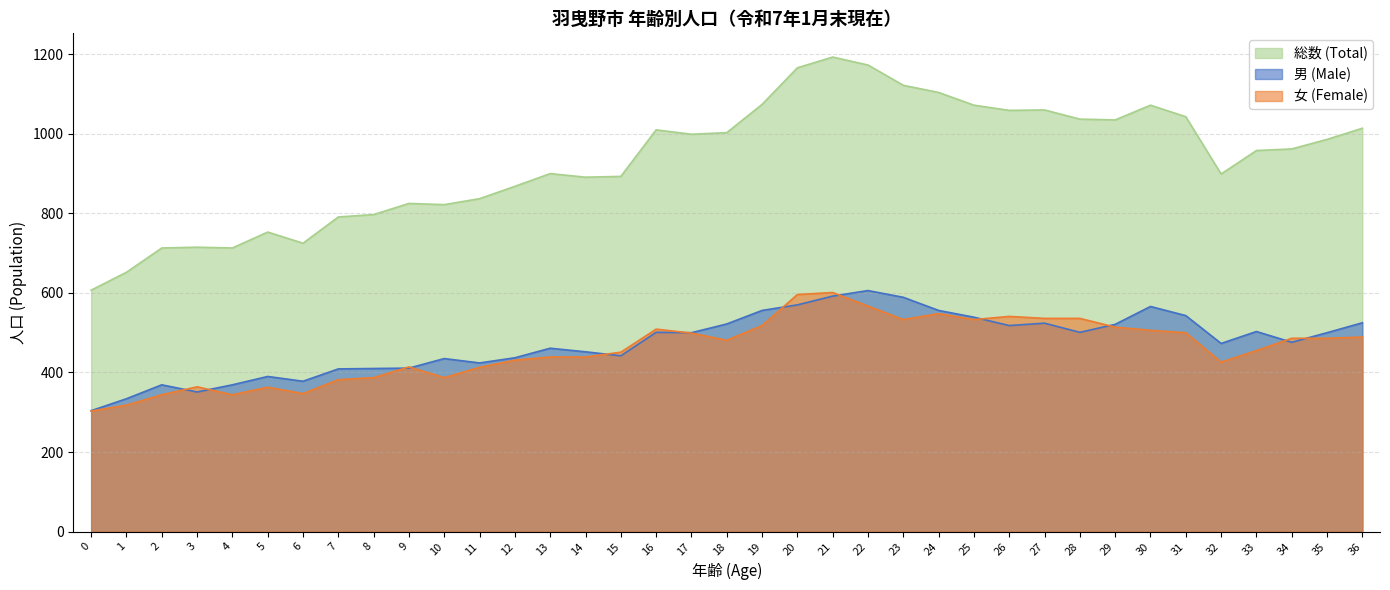

What is the approximate value of 総数 (Total) at 36, to the nearest 100?

1000